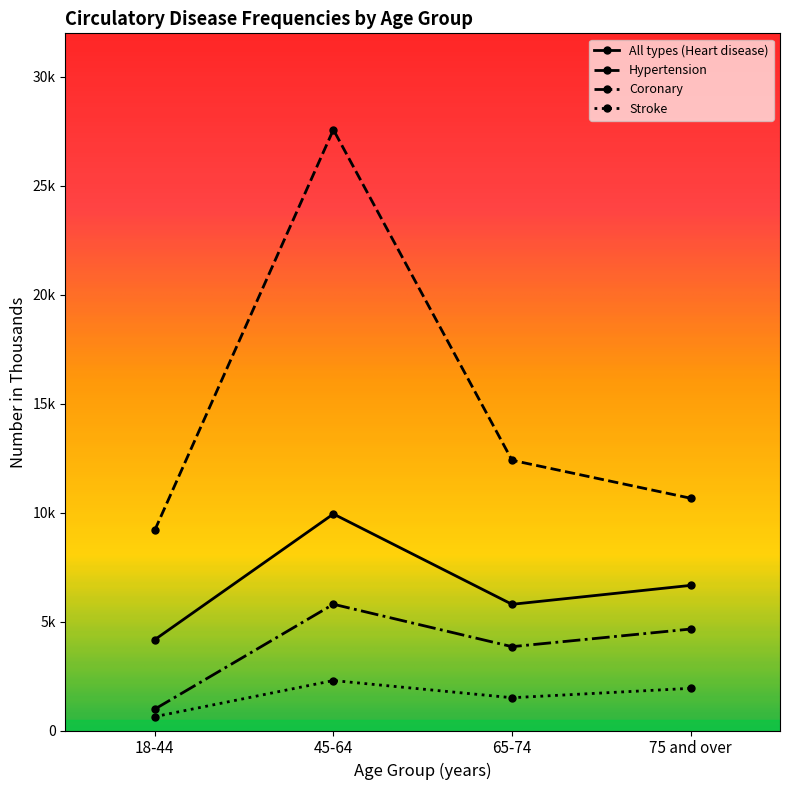

What are all the series names shown in the legend?

All types (Heart disease), Hypertension, Coronary, Stroke